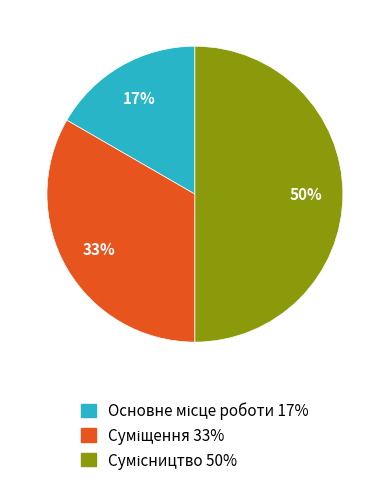

Count the number of slices in the pie.

3